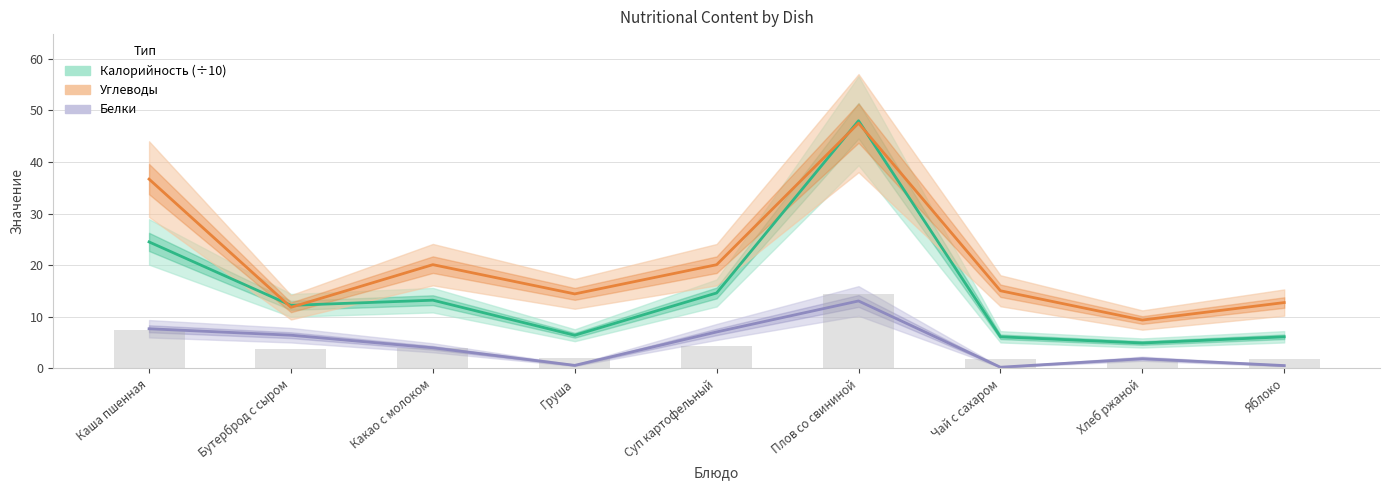

Read the Белки value at Бутерброд с сыром.

6.4